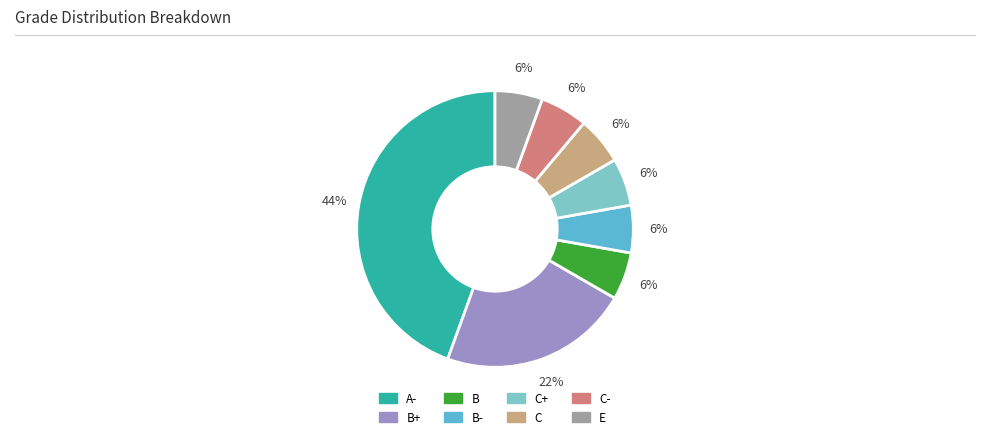

Is there a majority slice in this chart?

No